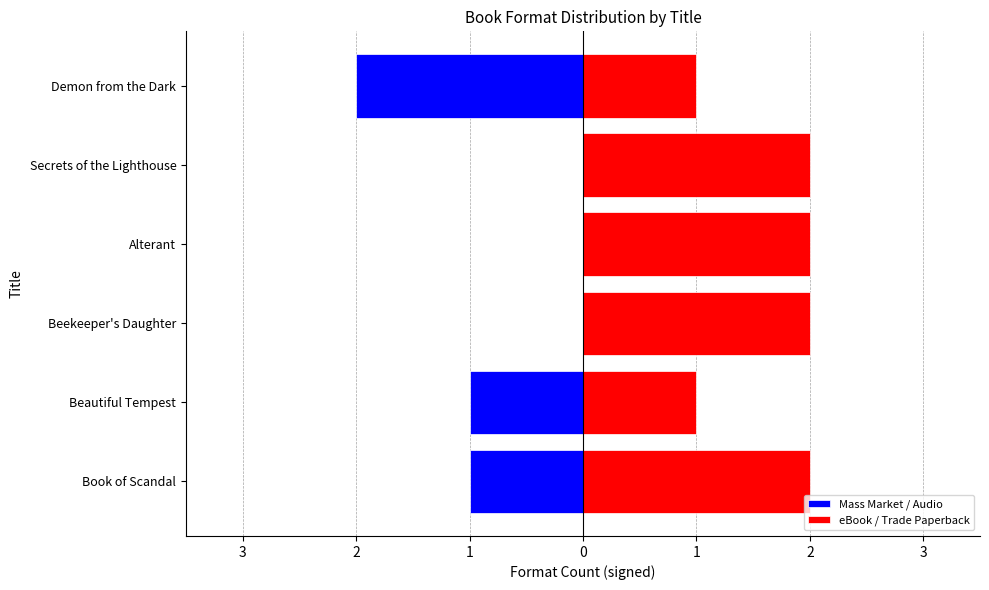

The eBook / Trade Paperback series shows 2 at Secrets of the Lighthouse. True or false?

True